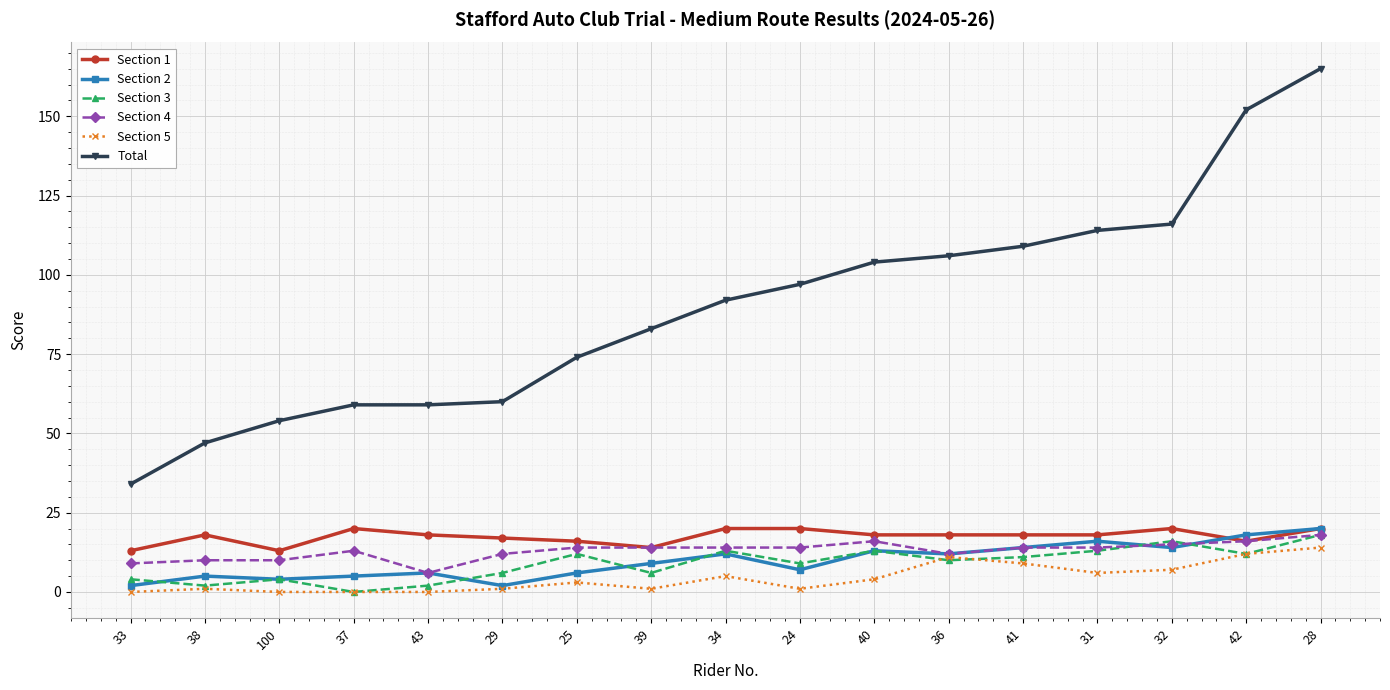

What is the greatest value displayed?

165